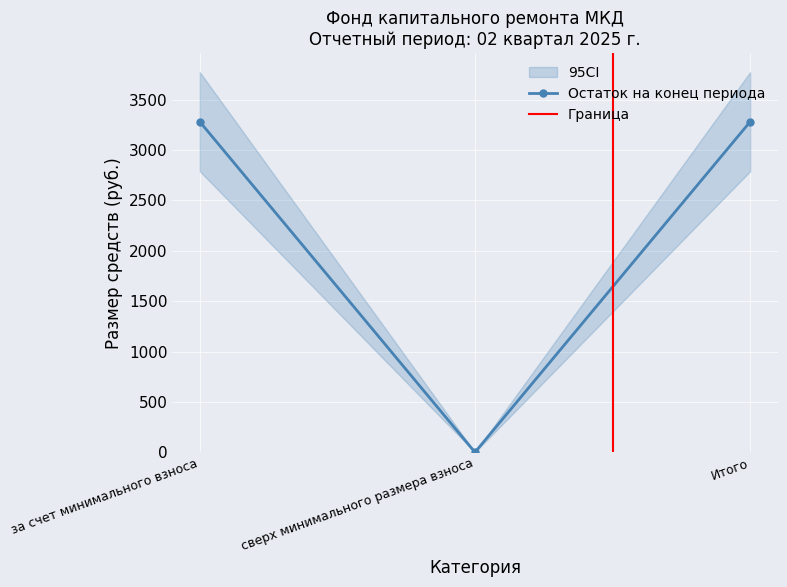

What value does the Остаток на конец периода series have at за счет минимального взноса?

3282.1